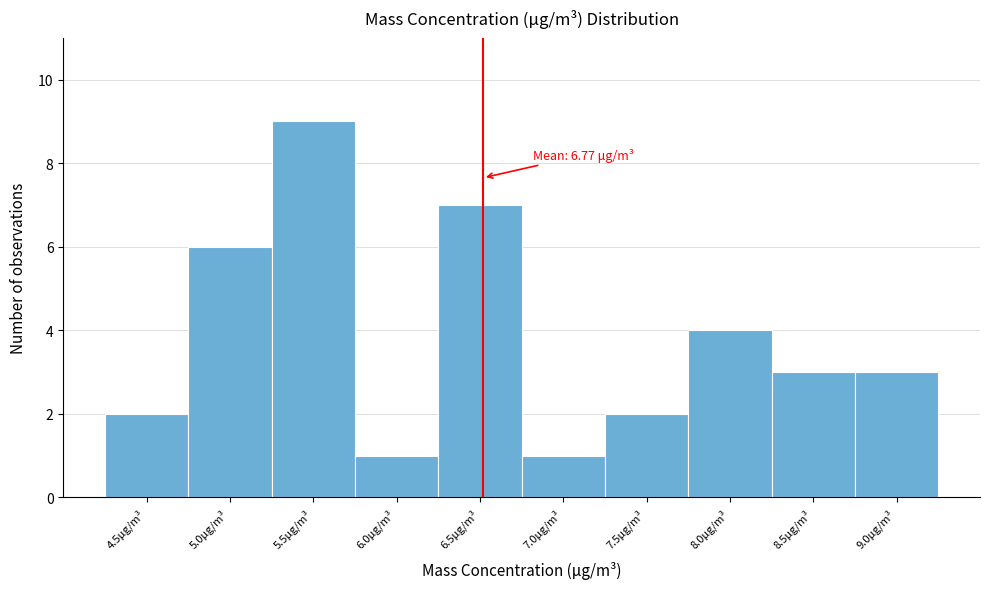

Reading left to right, extract all data points from this chart.

4.5μg/m³=2	5.0μg/m³=6	5.5μg/m³=9	6.0μg/m³=1	6.5μg/m³=7	7.0μg/m³=1	7.5μg/m³=2	8.0μg/m³=4	8.5μg/m³=3	9.0μg/m³=3